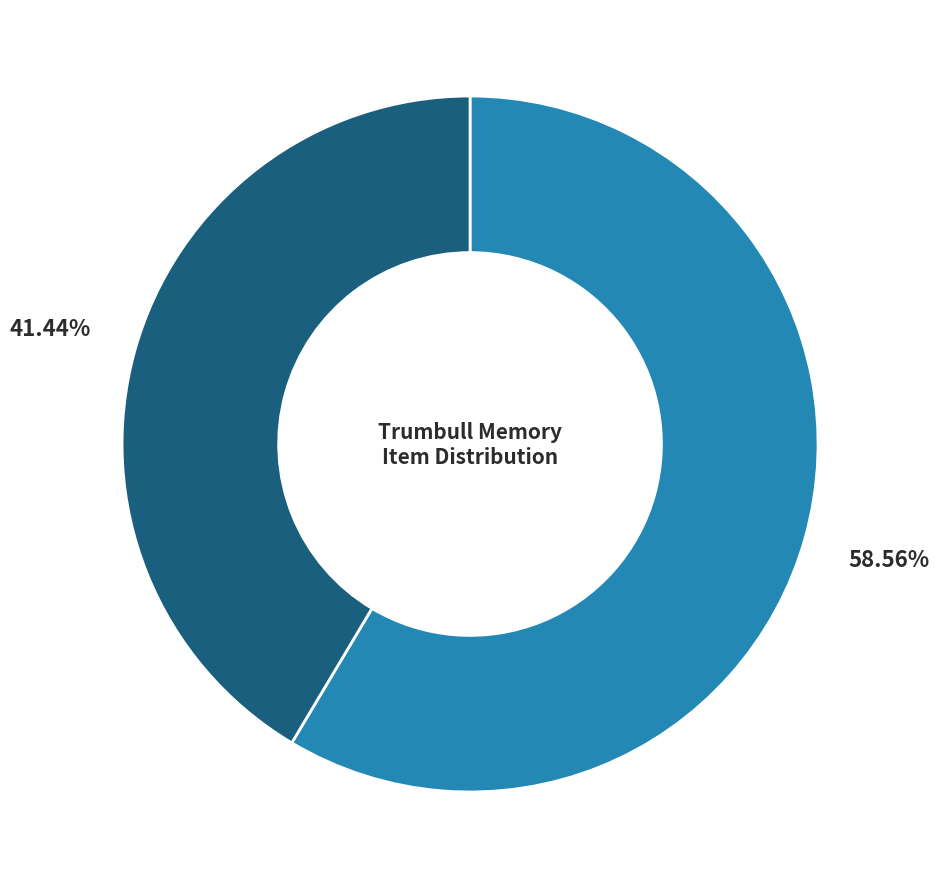

Is there a majority slice in this chart?

Yes